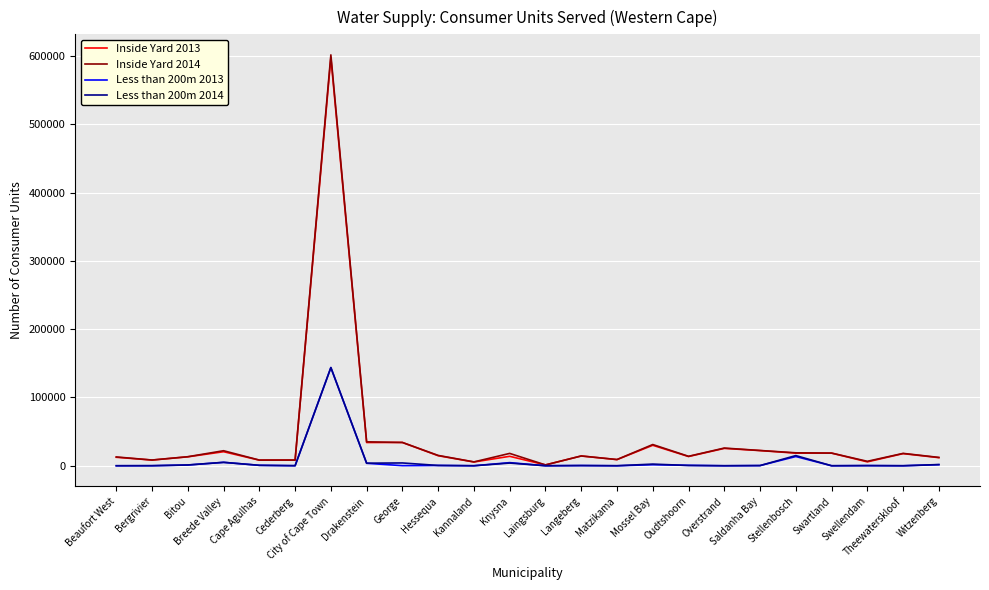

Read the Less than 200m 2014 value at Knysna, to the nearest 10.

3940